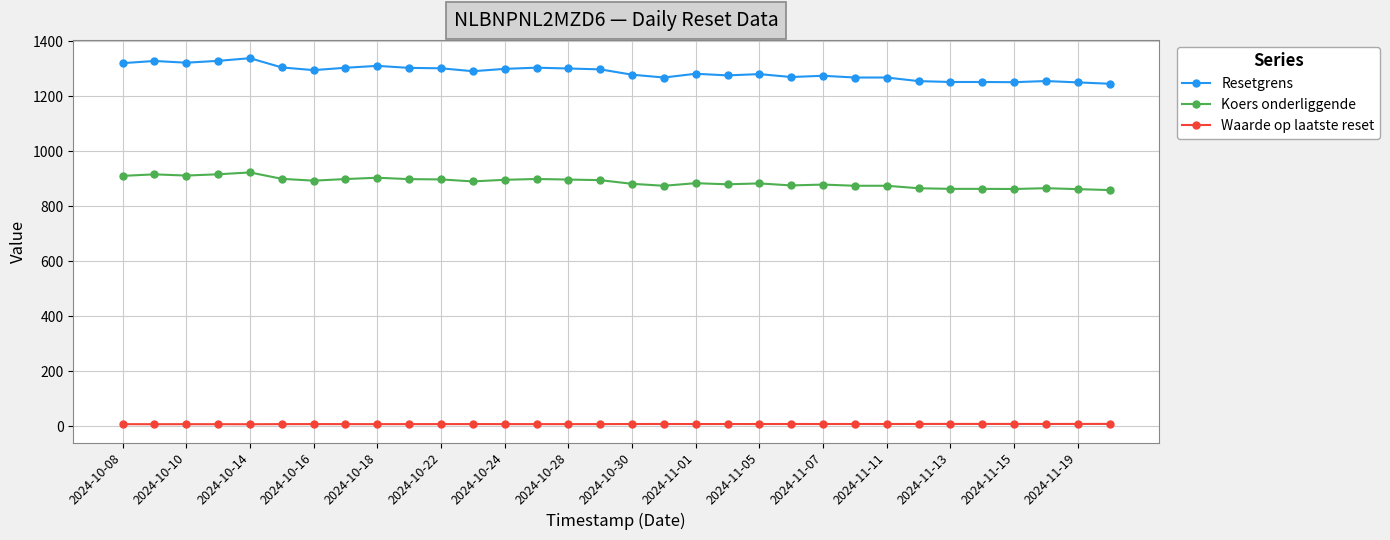

How many data points does each series have?

32